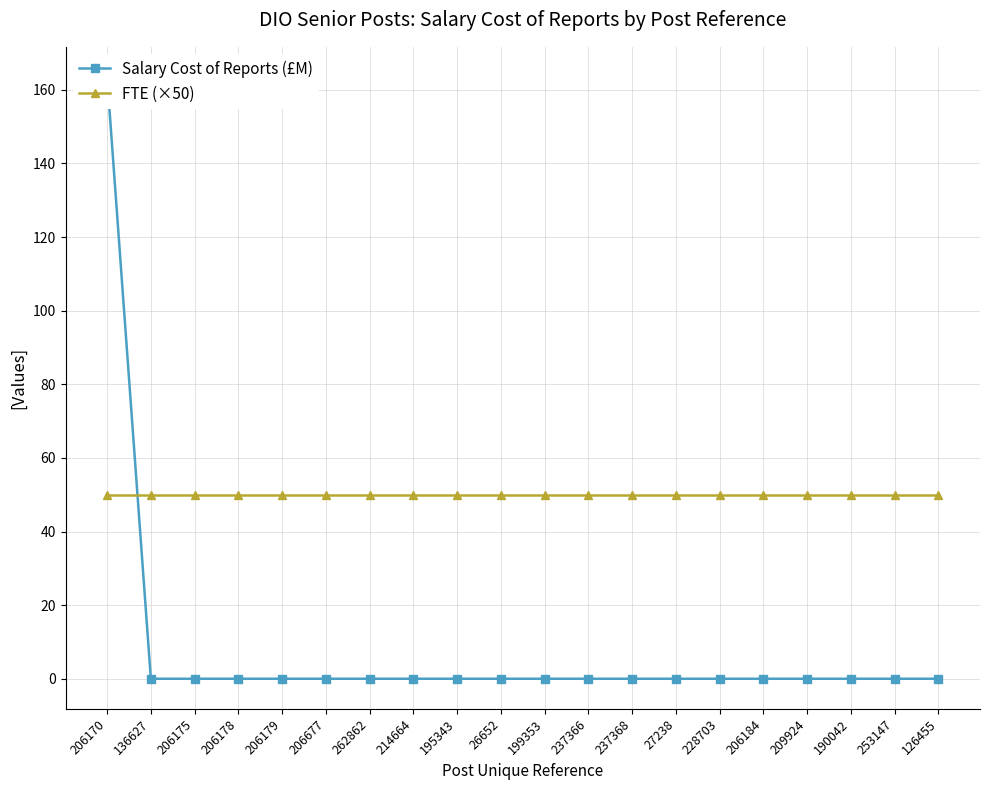

Rank the series by their average value, from lowest to highest.

Salary Cost of Reports (£M), FTE (×50)